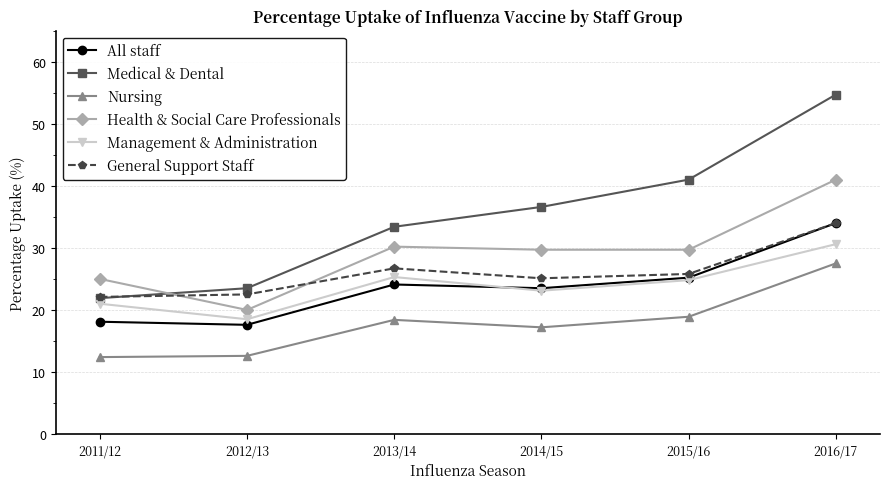

How many lines are shown in the chart?

6